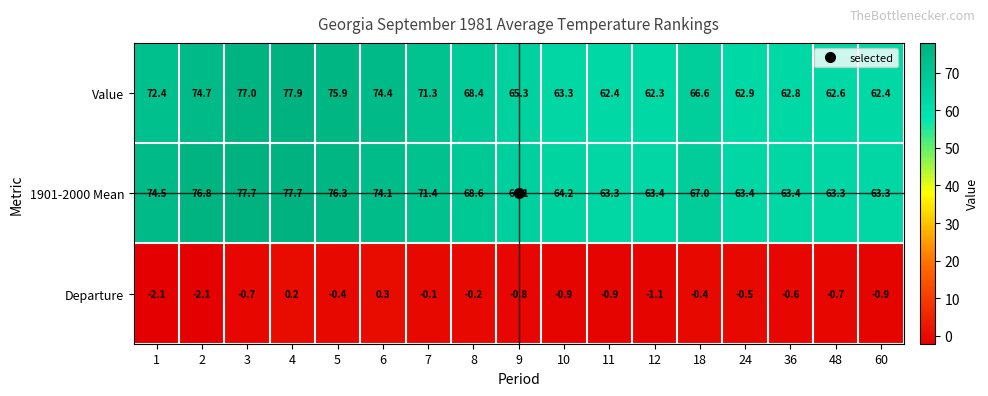

At which category is the sum across all series the highest?

4